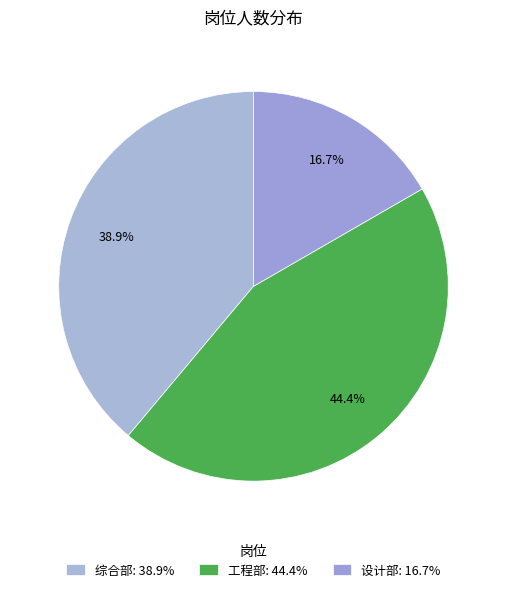

To the nearest percent, what portion does 设计部 represent?

17%